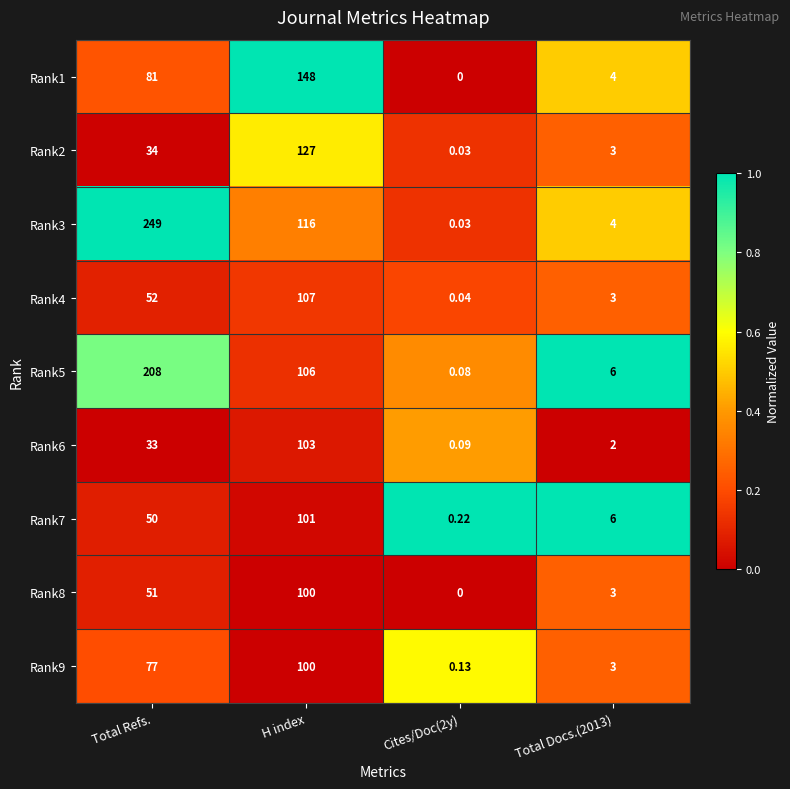

At which category is the sum across all series the highest?

H index